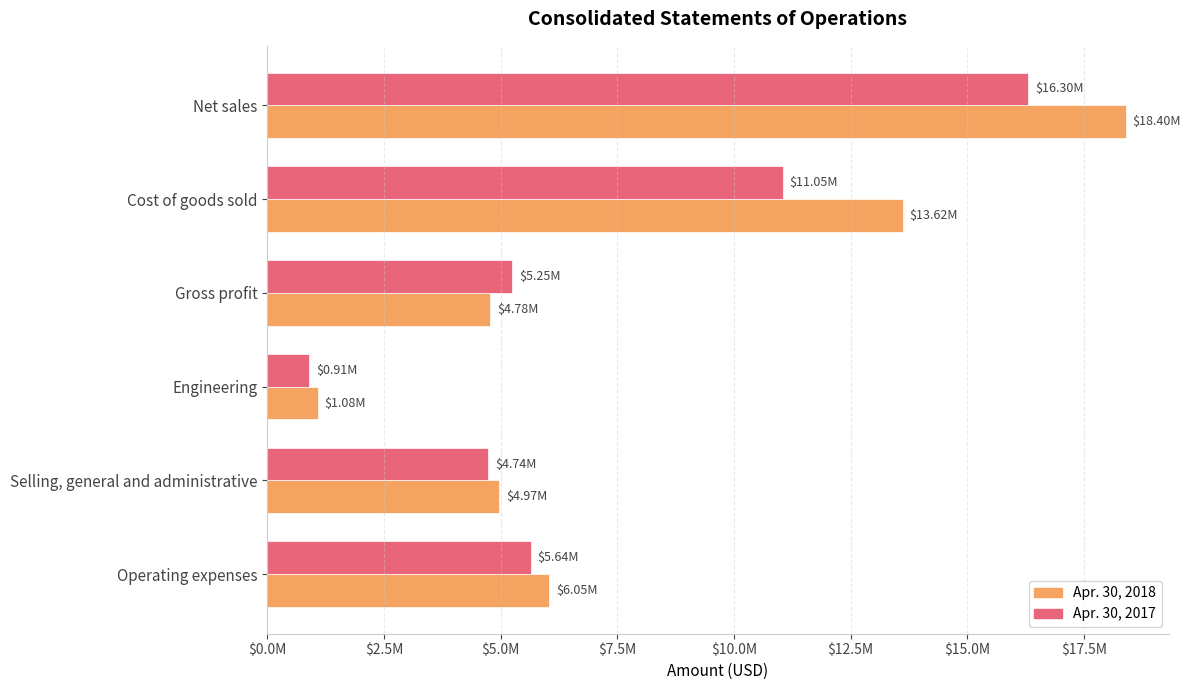

What are all the series names shown in the legend?

Apr. 30, 2018, Apr. 30, 2017